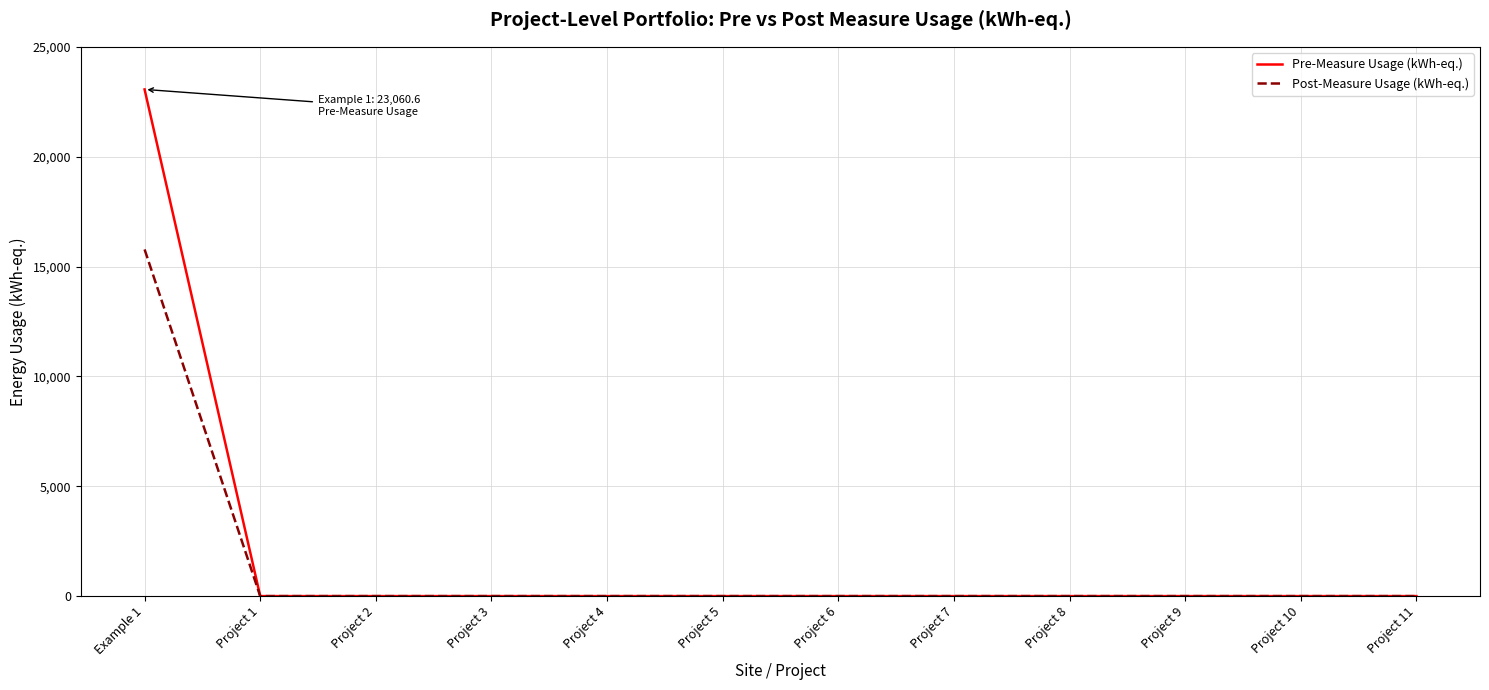

At which category is the sum across all series the highest?

Example 1